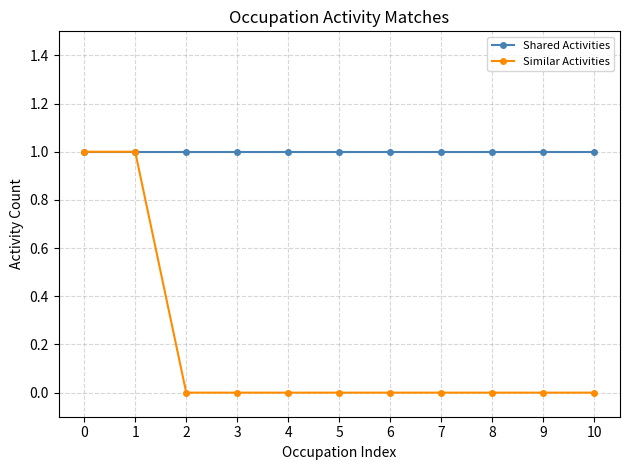

The Shared Activities series shows 2 at 9. True or false?

False